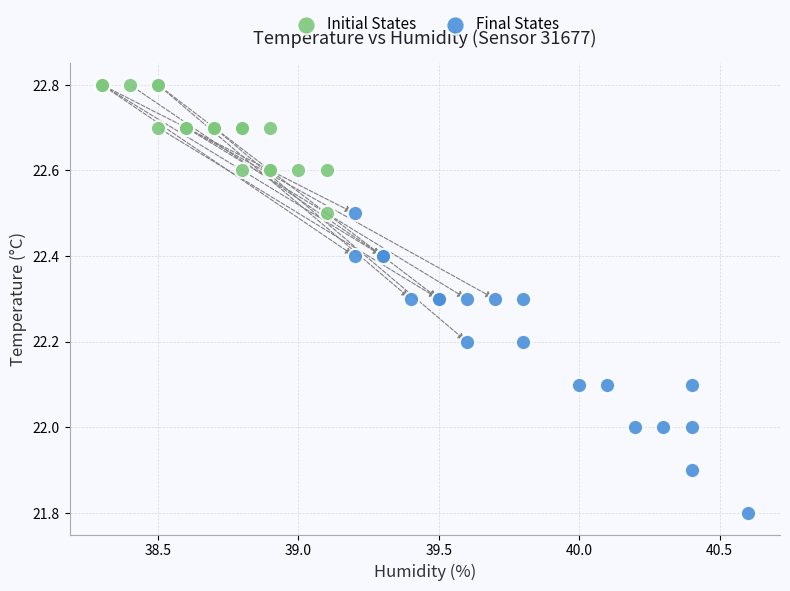

Which series has the widest spread of Y values?

Final States